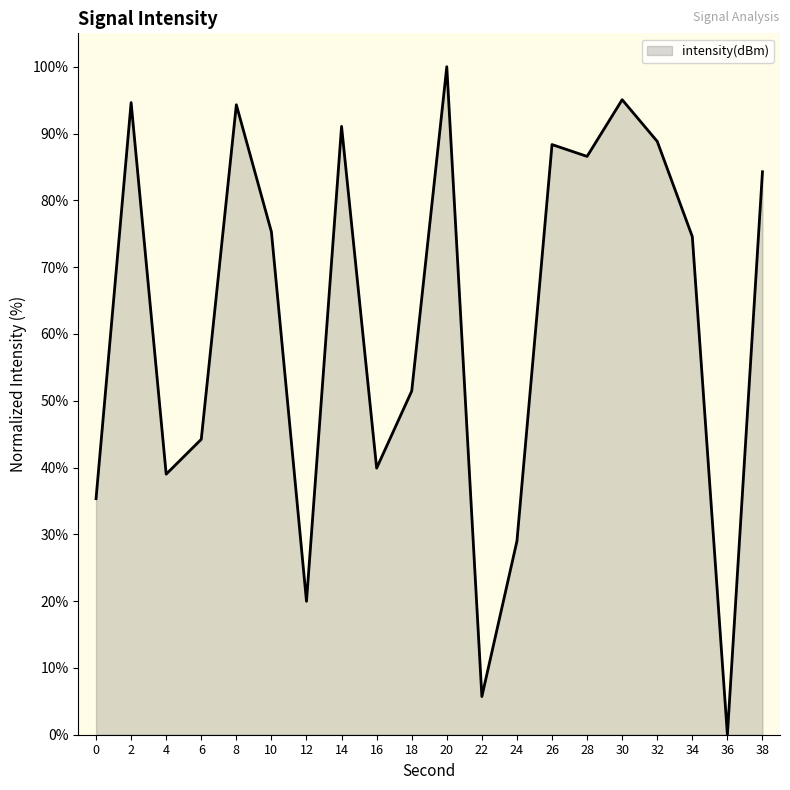

How many interior local valleys (lower than both neighbors) does the data have?

6